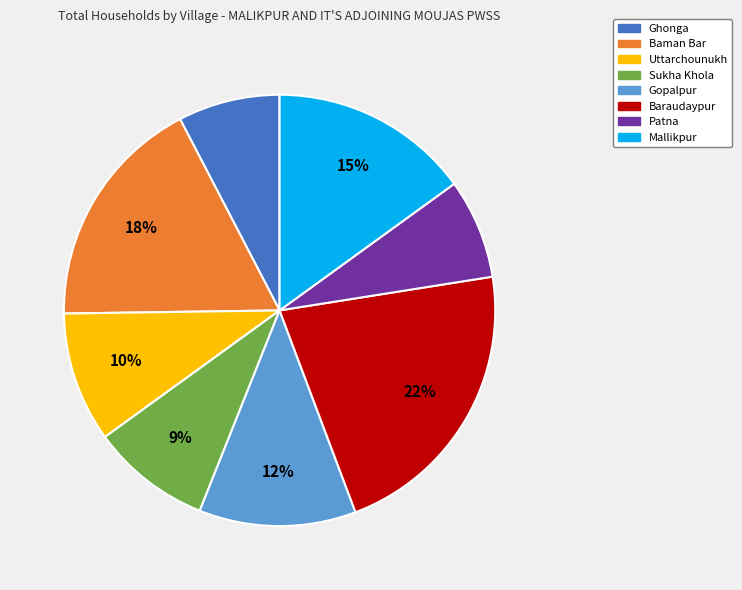

To the nearest percent, what is the average slice percentage?

12%